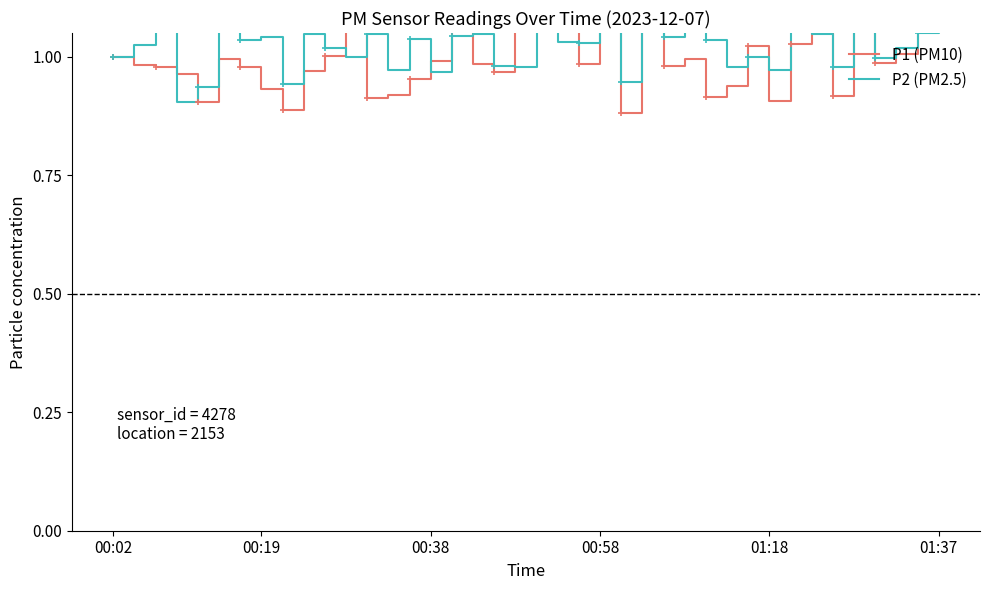

What are all the series names shown in the legend?

P1 (PM10), P2 (PM2.5)